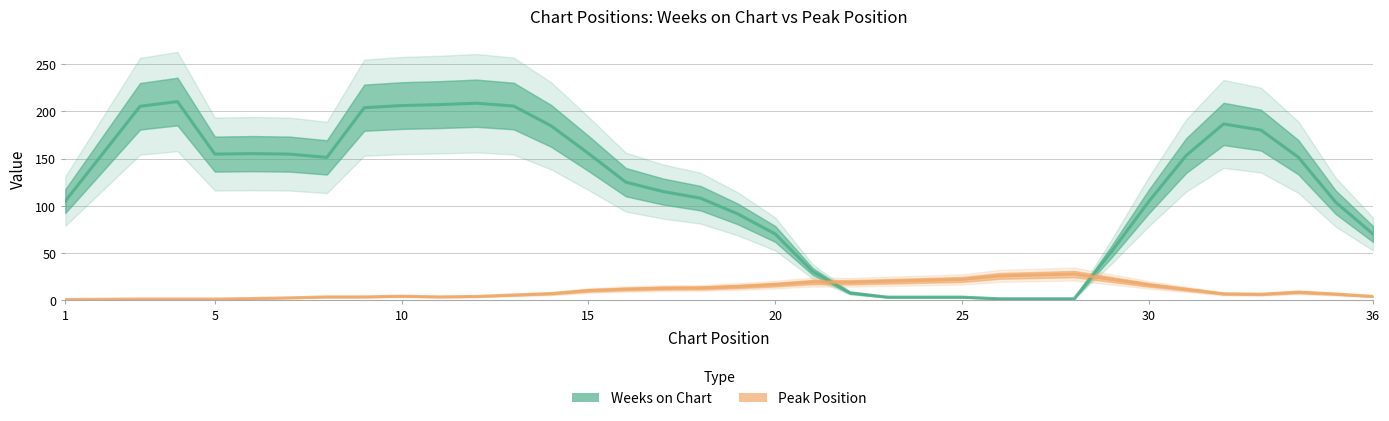

Which series has the largest total across all categories?

Weeks on Chart